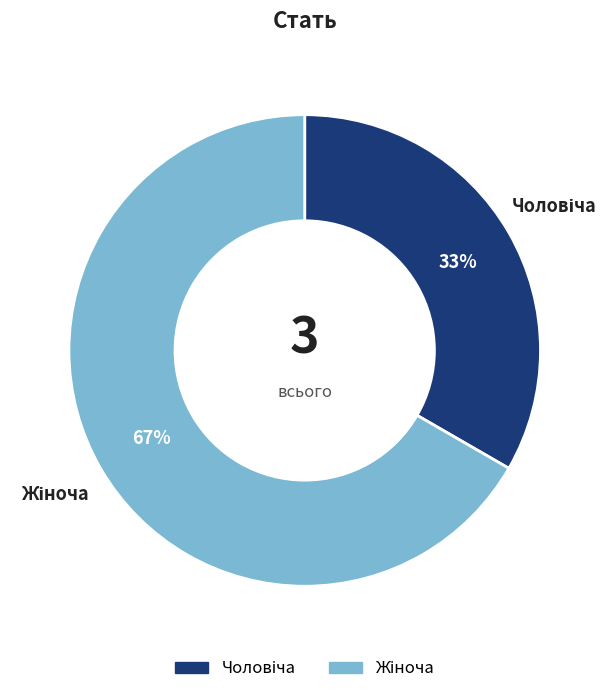

Does any single category account for the majority?

Yes